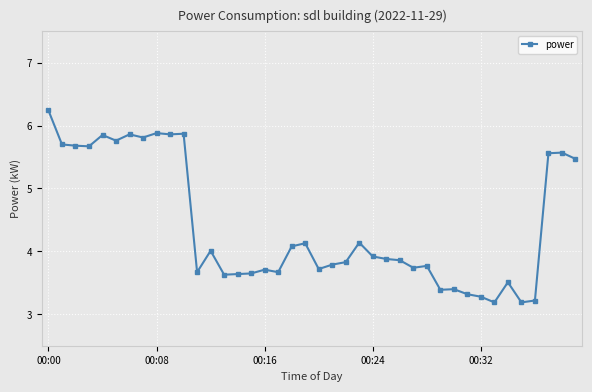

What is the value of the 18th point from the left?

3.7